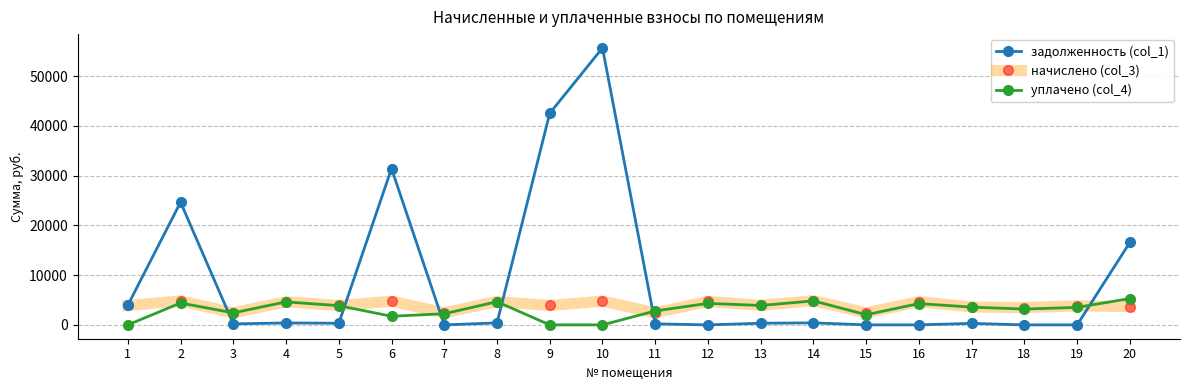

Which series has the largest total across all categories?

задолженность (col_1)